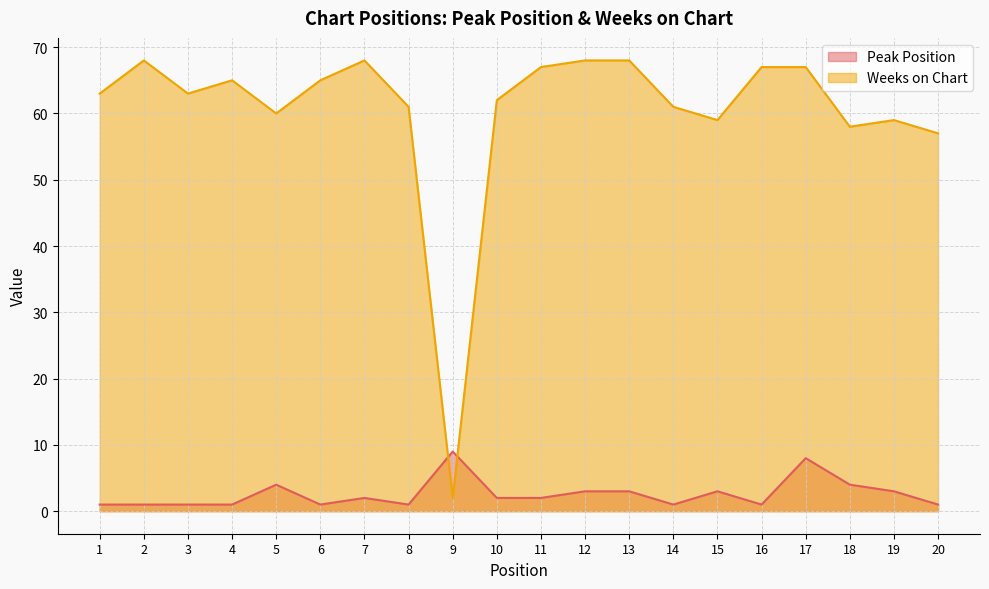

What is the smallest value displayed?

1